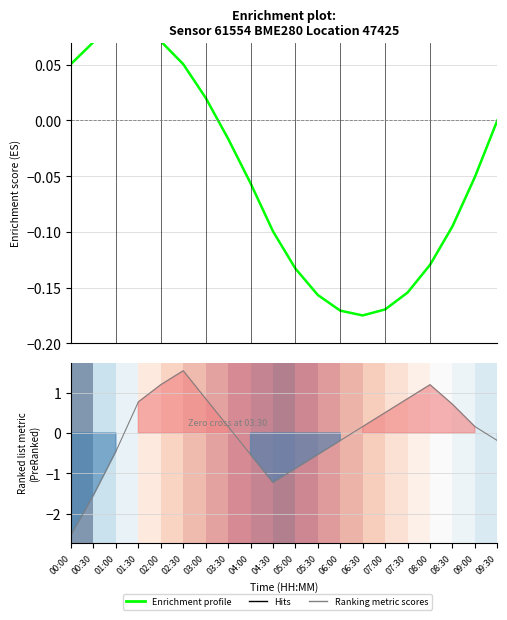

Does the chart display data point markers on the line(s)?

No